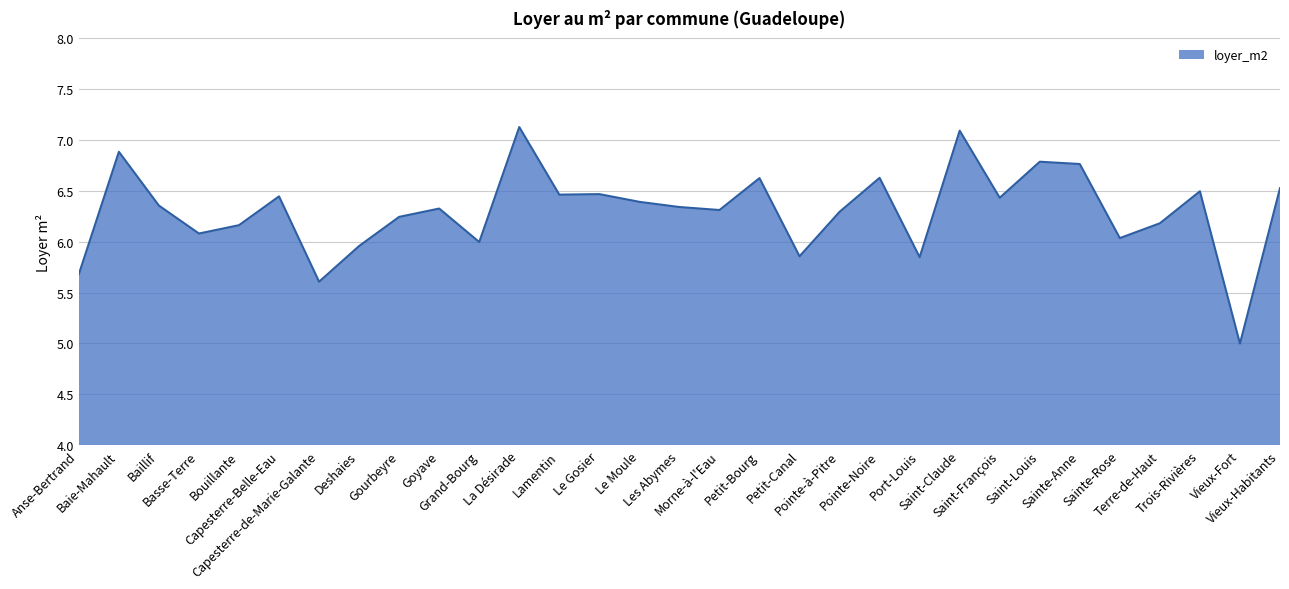

Which label corresponds to the smallest value in the chart?

Vieux-Fort